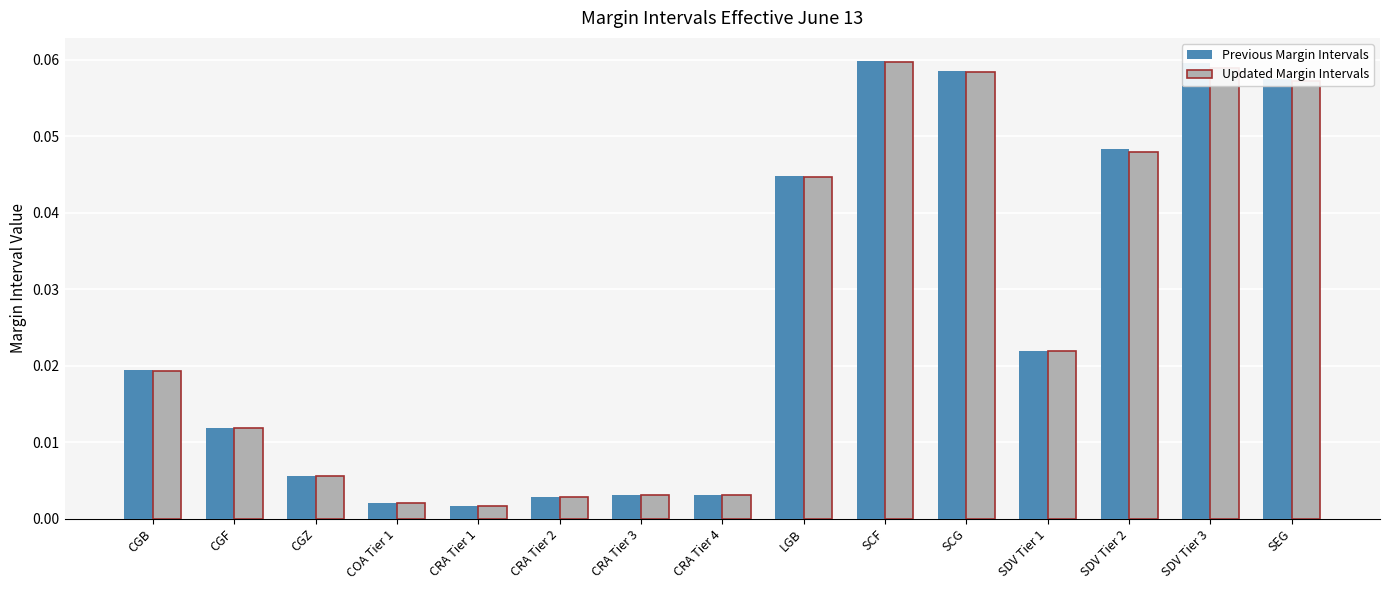

Between CGF and SCF, which series saw the biggest shift?

Previous Margin Intervals